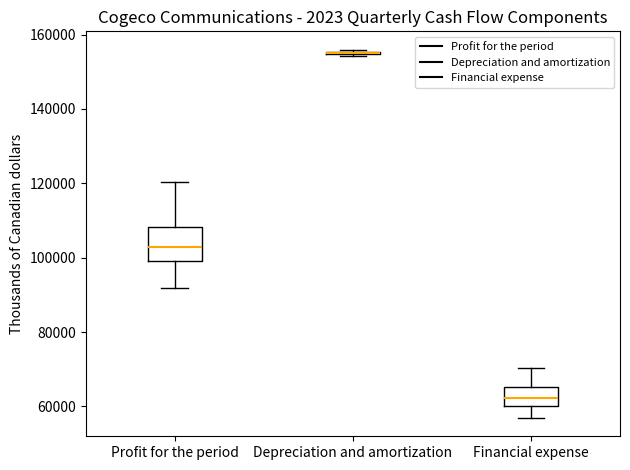

Where is the upper edge of the box for Financial expense on the y-axis? The values are not printed on the chart, so give them approximately, as read against the axis.

66000